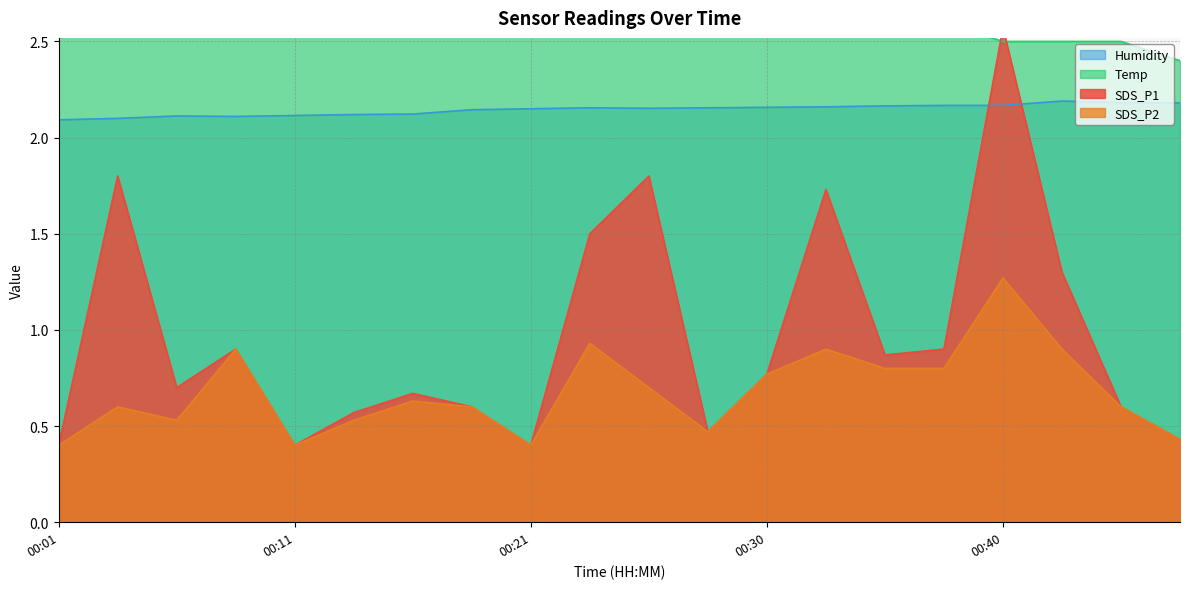

True or false: SDS_P2 and SDS_P1 cross at least once.

False